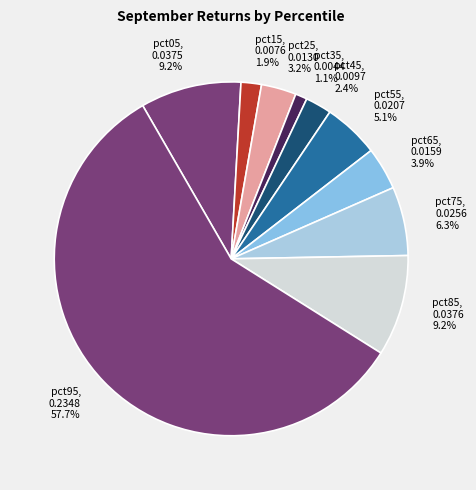

What percentage is the pct75 slice, to the nearest percent?

6%